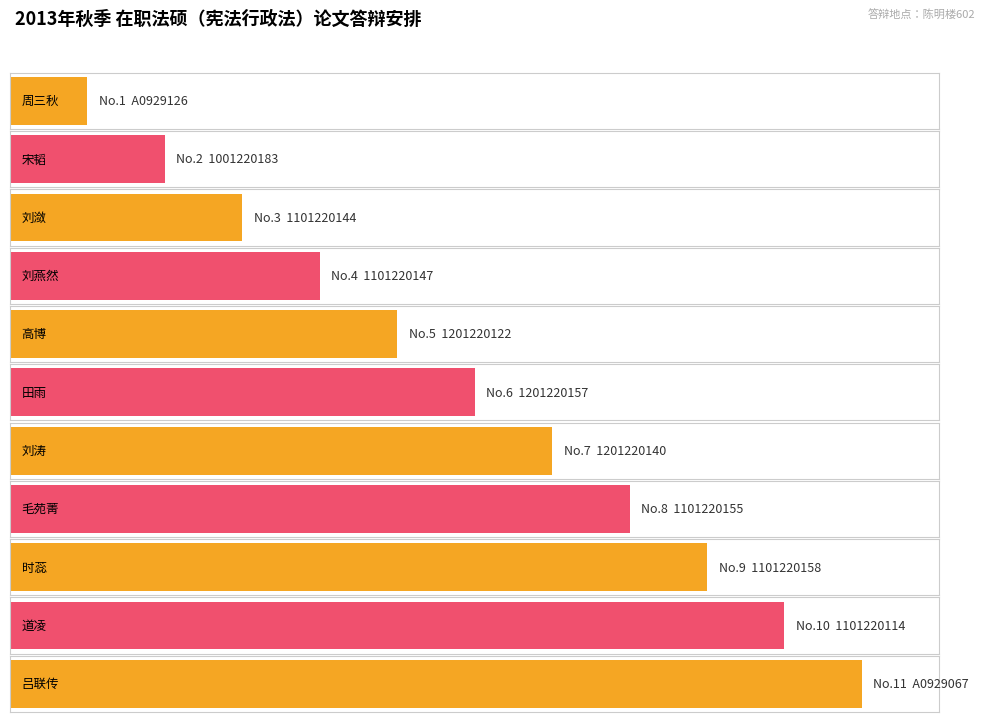

How many series are shown in this chart?

1